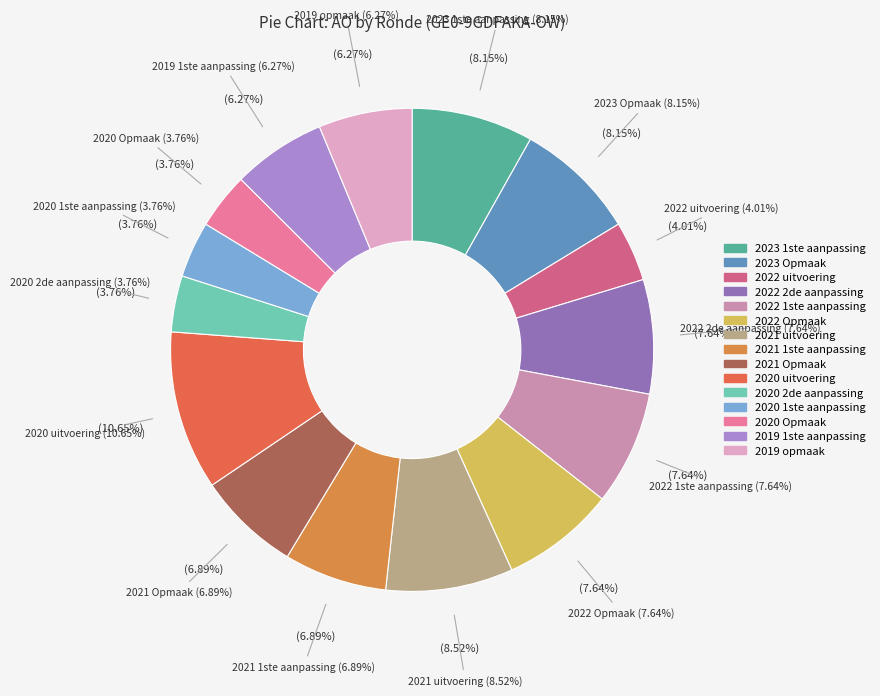

Do 2023 1ste aanpassing and 2022 1ste aanpassing together represent more than half of the pie?

No